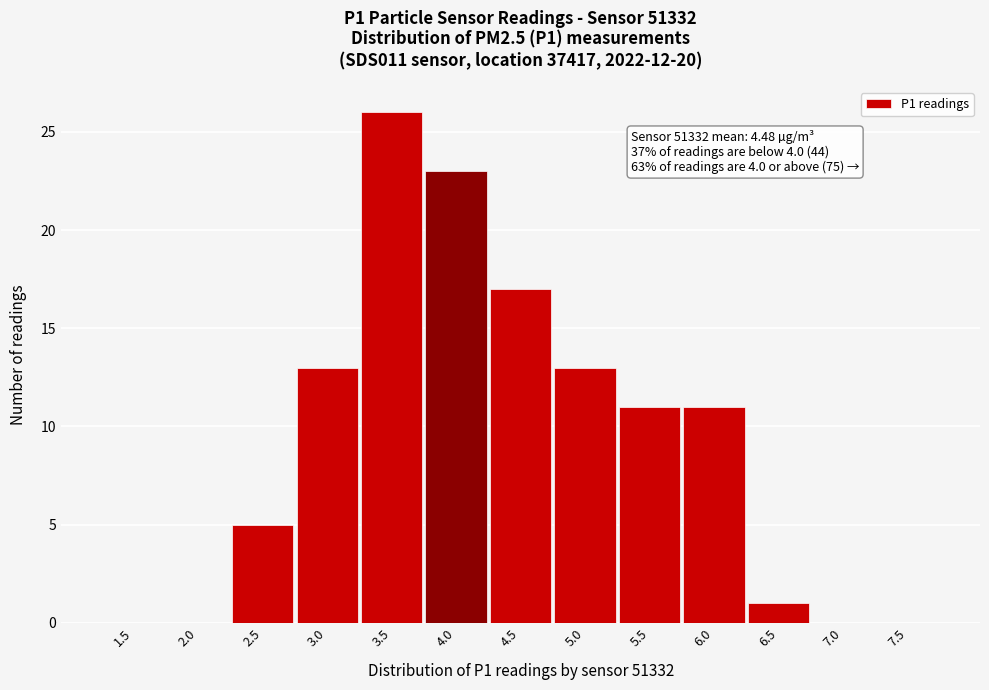

Reading left to right, list all the values displayed in this chart.

1.5=0	2.0=0	2.5=5	3.0=13	3.5=26	4.0=23	4.5=17	5.0=13	5.5=11	6.0=11	6.5=1	7.0=0	7.5=0